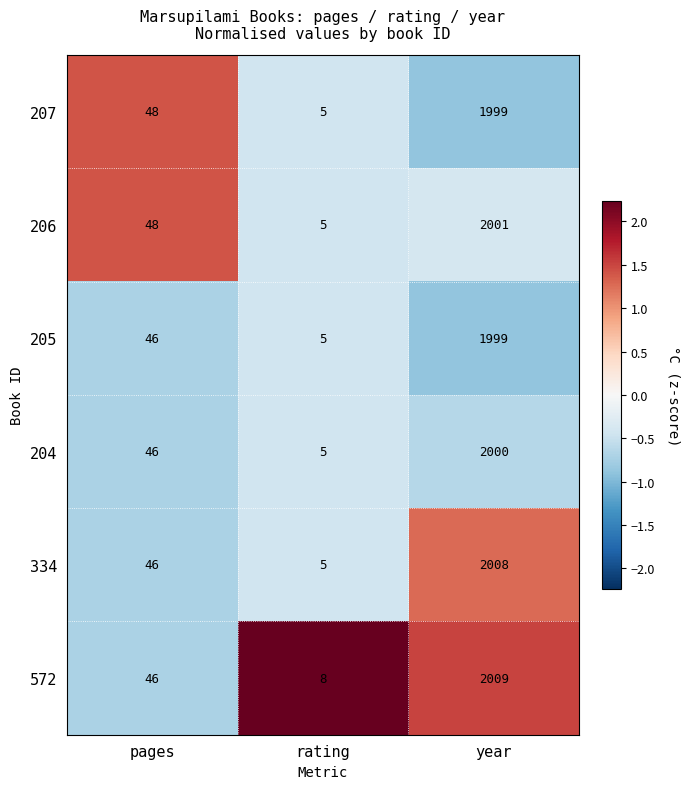

Reading left to right, transcribe all the data shown in this chart.

207: 48	5	1999
206: 48	5	2001
205: 46	5	1999
204: 46	5	2000
334: 46	5	2008
572: 46	8	2009